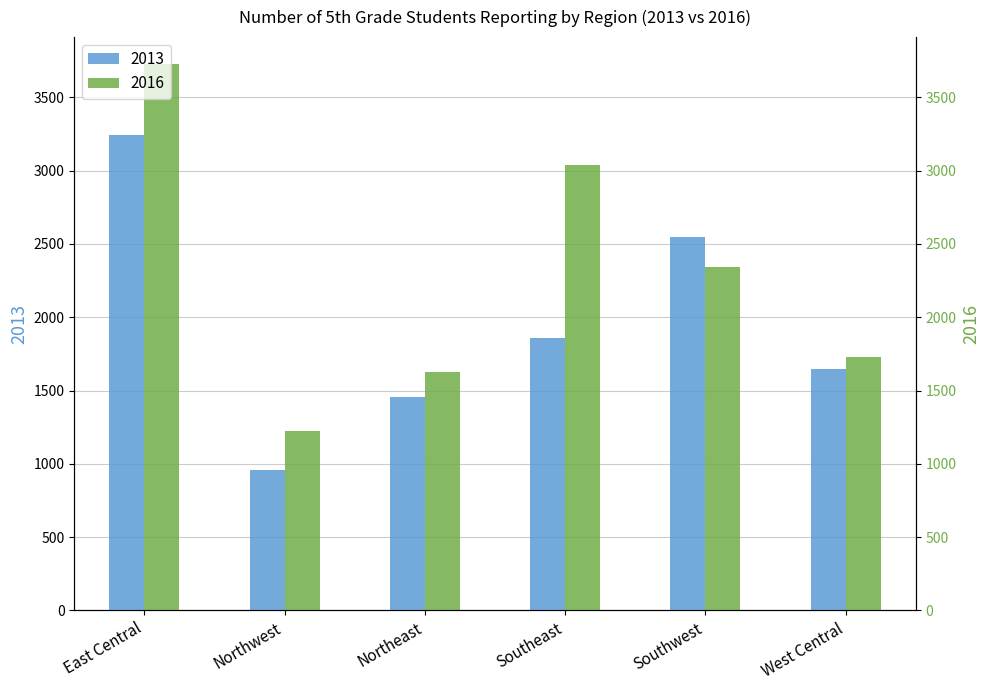

Reading left to right, what are all the values shown in this chart?

2013: 3243	958	1455	1855	2550	1645
2016: 3724	1222	1625	3035	2343	1730